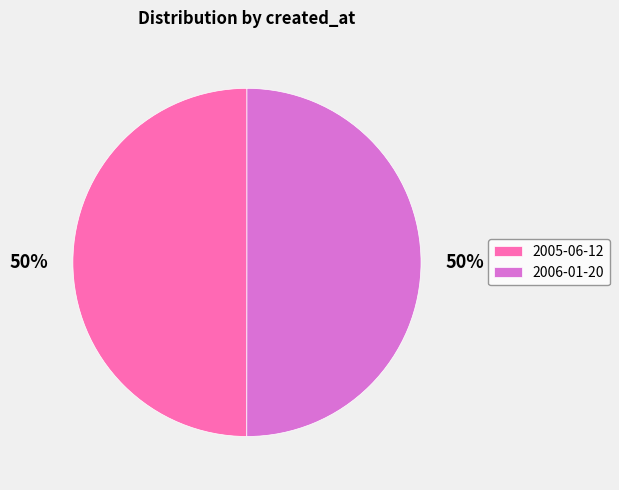

How many segments does this pie chart have?

2